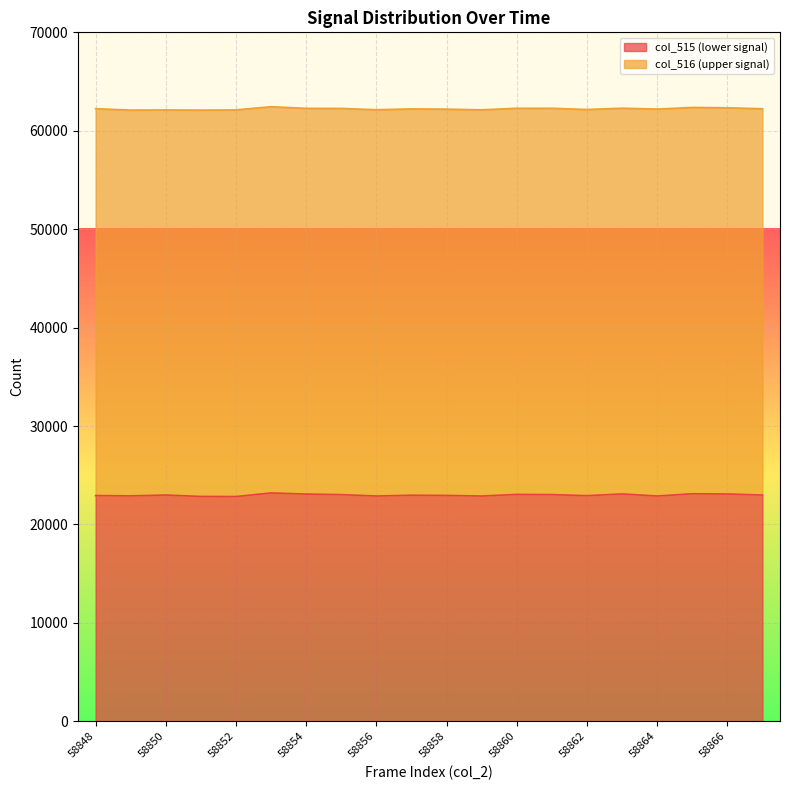

Where does the data first go above 22985?

58850